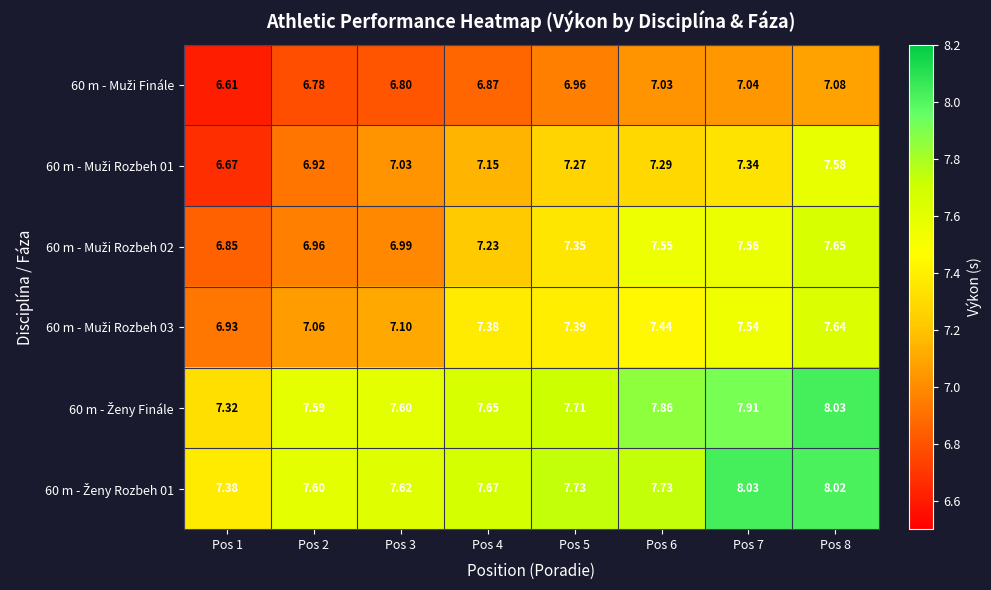

Rank the series by their maximum value, from lowest to highest.

60 m - Muži Finále, 60 m - Muži Rozbeh 01, 60 m - Muži Rozbeh 03, 60 m - Muži Rozbeh 02, 60 m - Ženy Finále, 60 m - Ženy Rozbeh 01